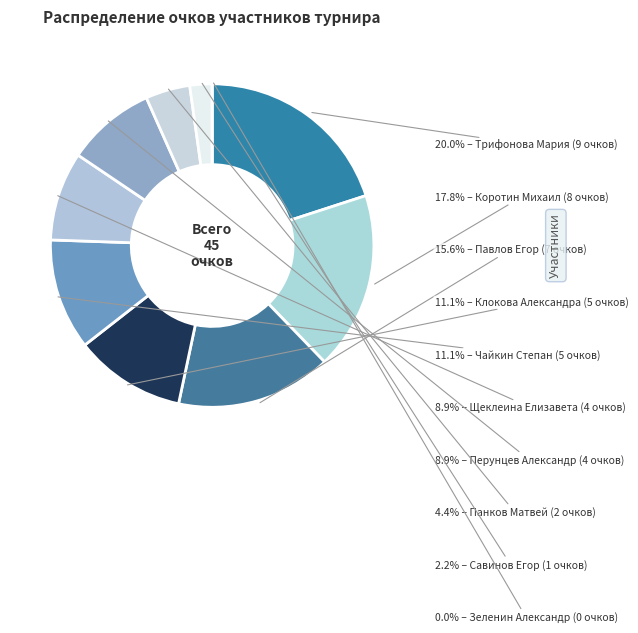

To the nearest percent, what is the average slice percentage?

10%